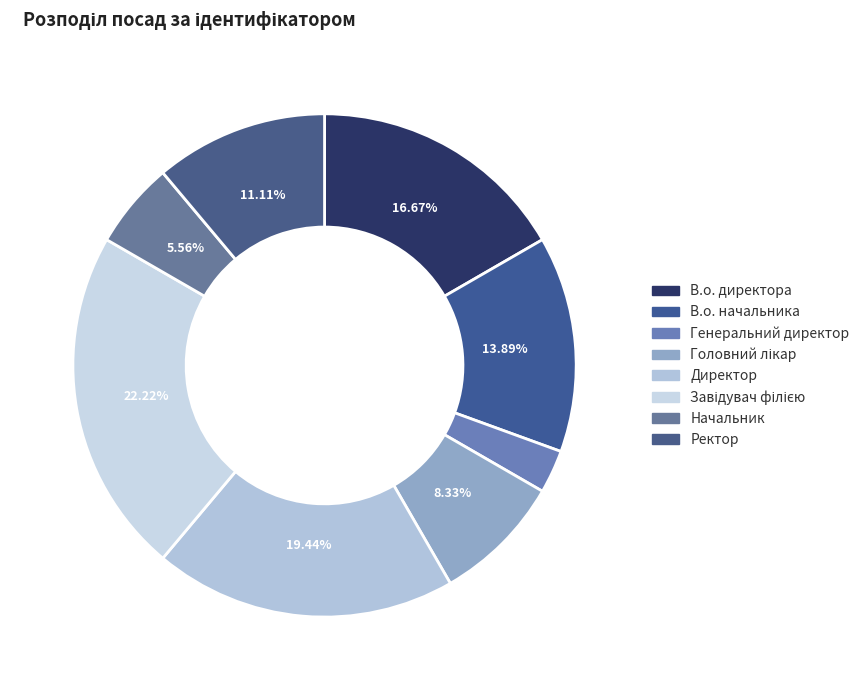

To the nearest percent, what is the difference between the Директор and Завідувач філією slice percentages?

3%